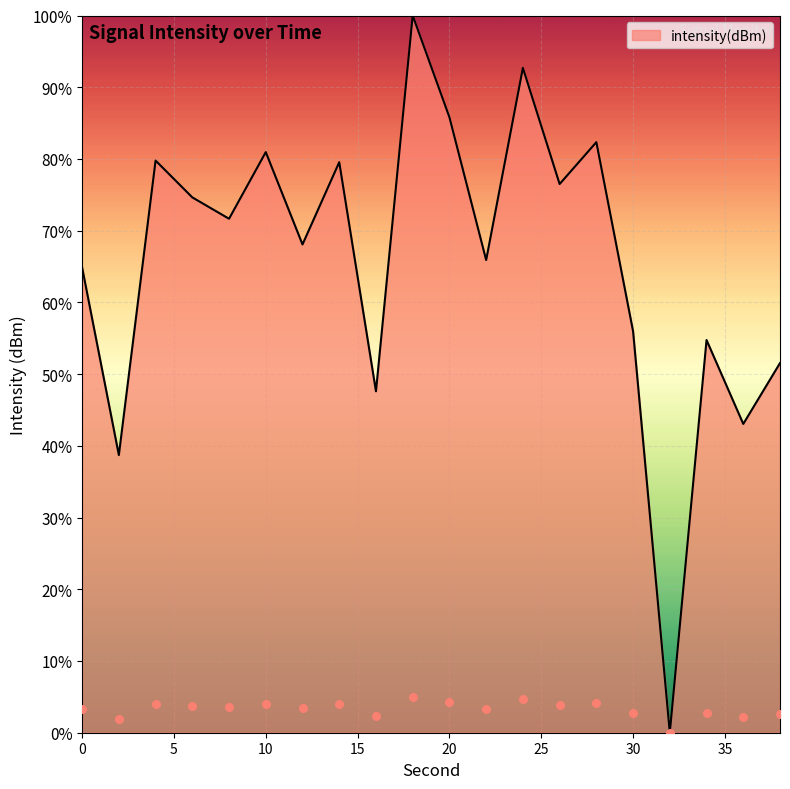

What is the change in value from 22 to 38?

-14.4